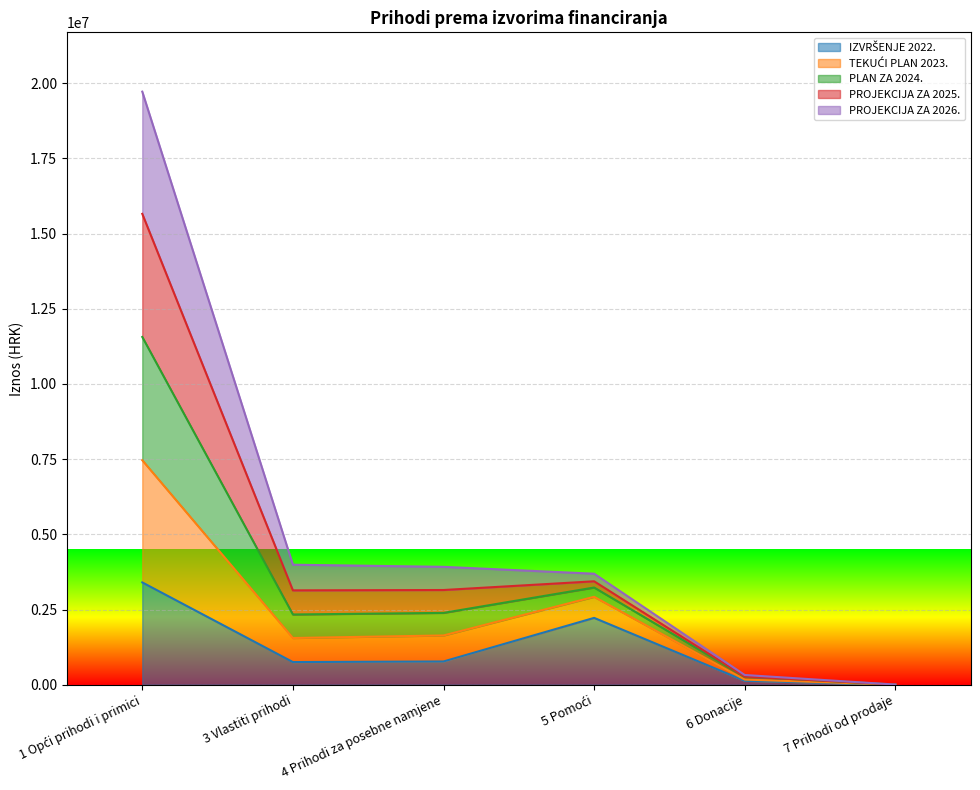

What is the maximum value shown in the chart?

19718382